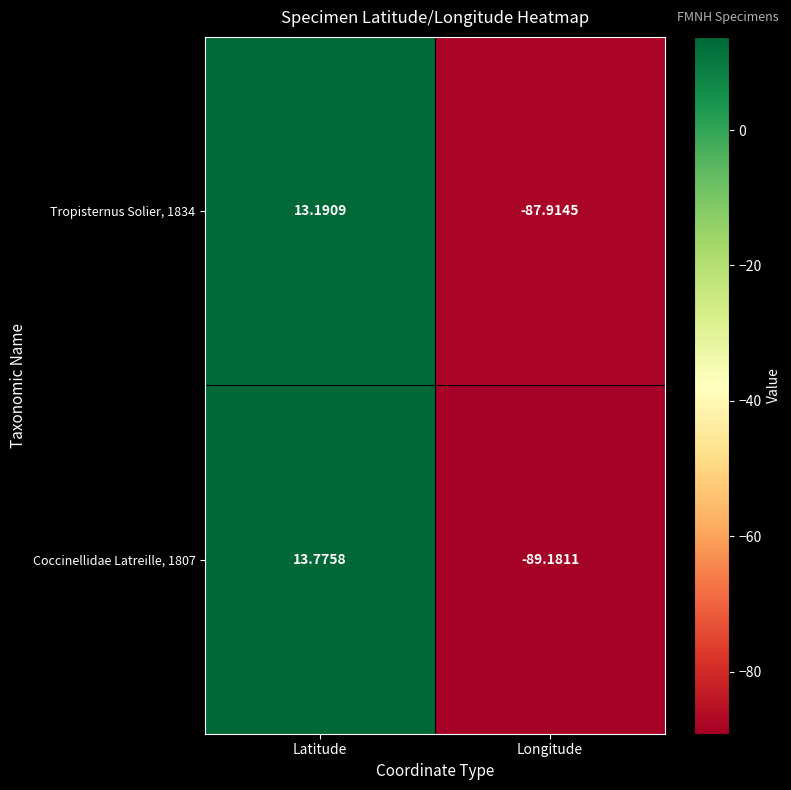

At which category is the sum across all series the highest?

Latitude